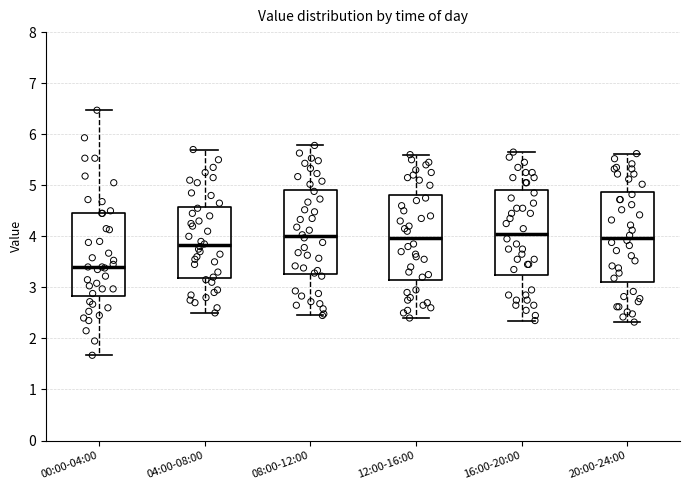

Reading left to right, transcribe this box plot: for each box, give where its median line is, the range the box spans, and where its two whiskers end, as read against the y-axis. The values are not printed on the chart, so give them approximately, as read against the axis.

00:00-04:00: median 3.4, box 2.8 to 4.5, whiskers 1.7 to 6.5
04:00-08:00: median 3.8, box 3.2 to 4.6, whiskers 2.5 to 5.7
08:00-12:00: median 4.0, box 3.3 to 4.9, whiskers 2.5 to 5.8
12:00-16:00: median 4.0, box 3.1 to 4.8, whiskers 2.4 to 5.6
16:00-20:00: median 4.1, box 3.3 to 4.9, whiskers 2.4 to 5.7
20:00-24:00: median 4.0, box 3.1 to 4.9, whiskers 2.3 to 5.6